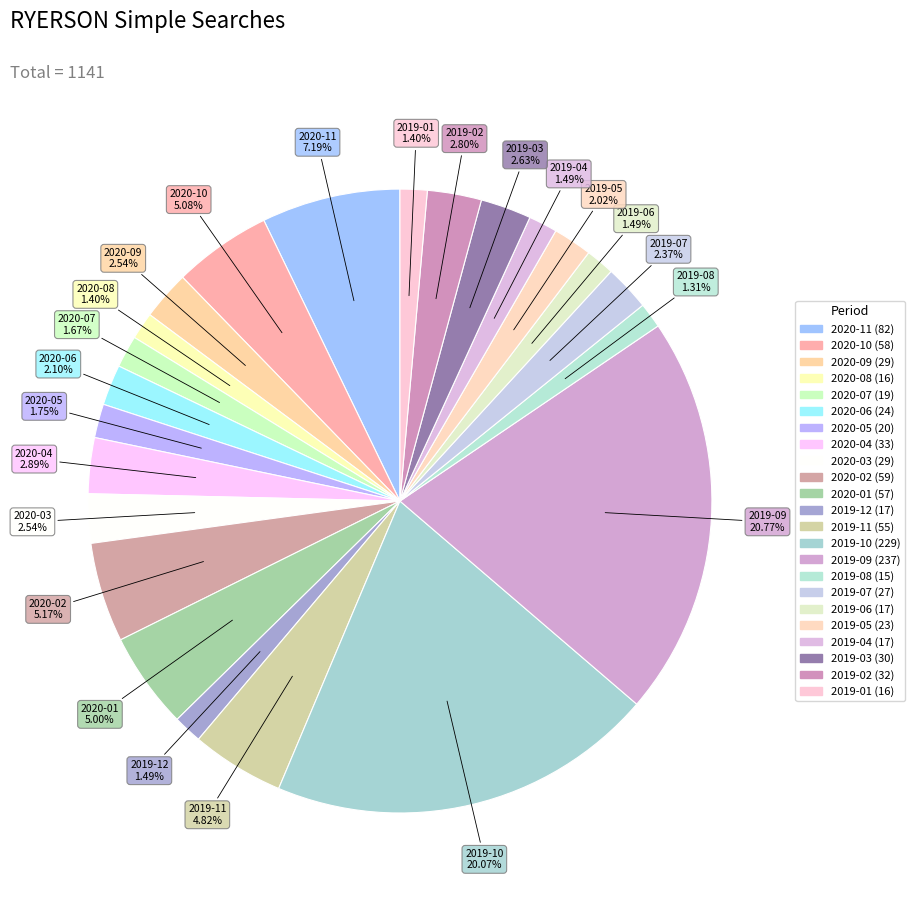

Which has a higher value, 2019-12 or 2020-09?

2020-09